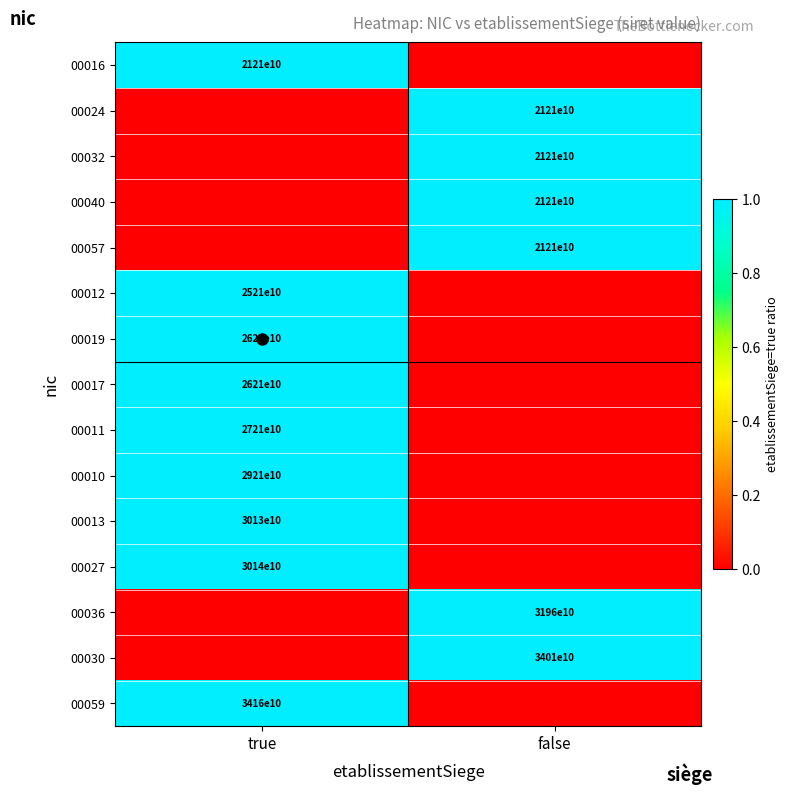

How many values in the 00017 series are below 1?

1